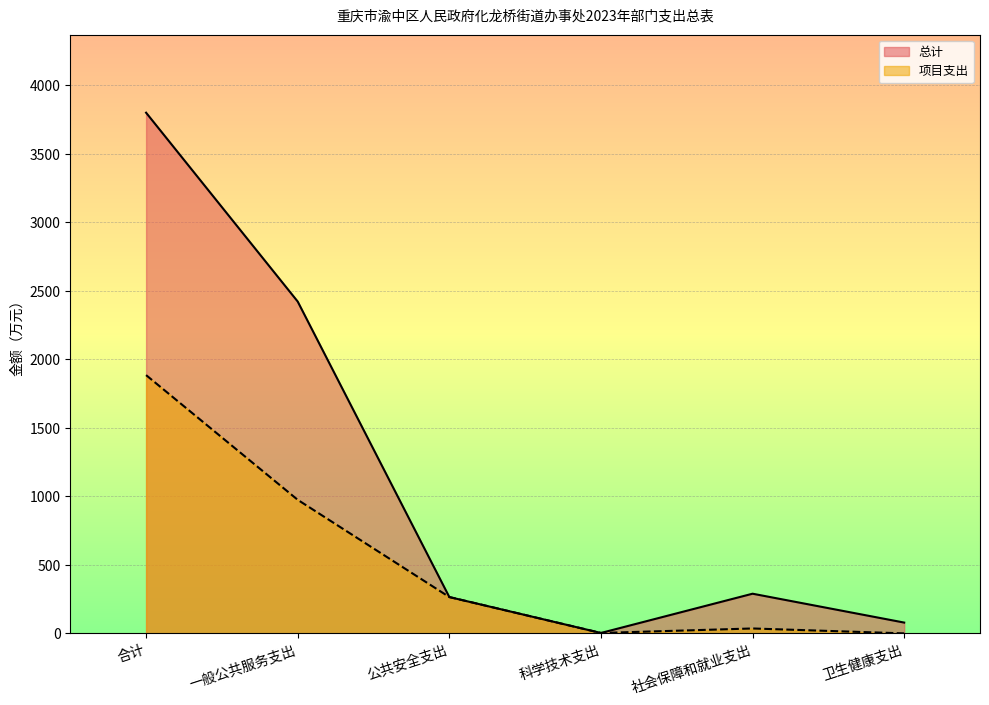

Which series has the largest range (max minus min)?

总计